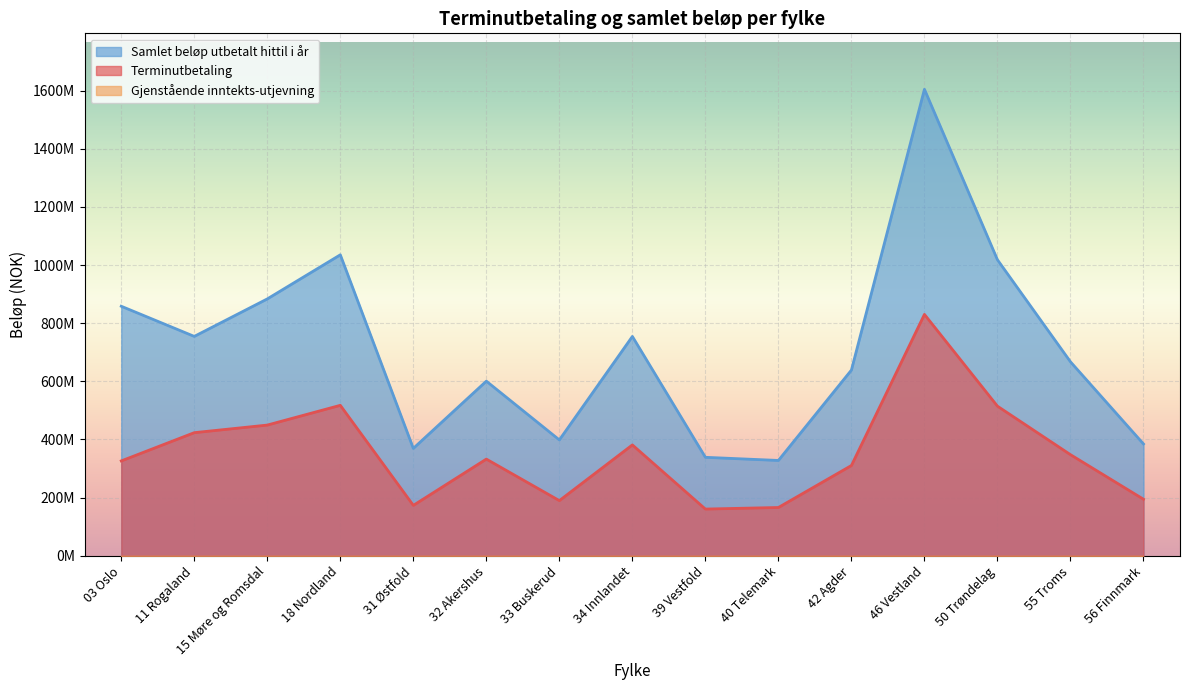

What is the total value across all series at 15 Møre og Romsdal?

1332894188